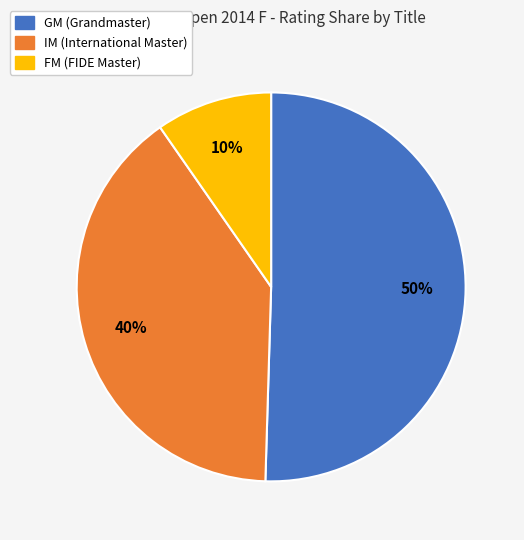

To the nearest percent, what is the average slice percentage?

33%